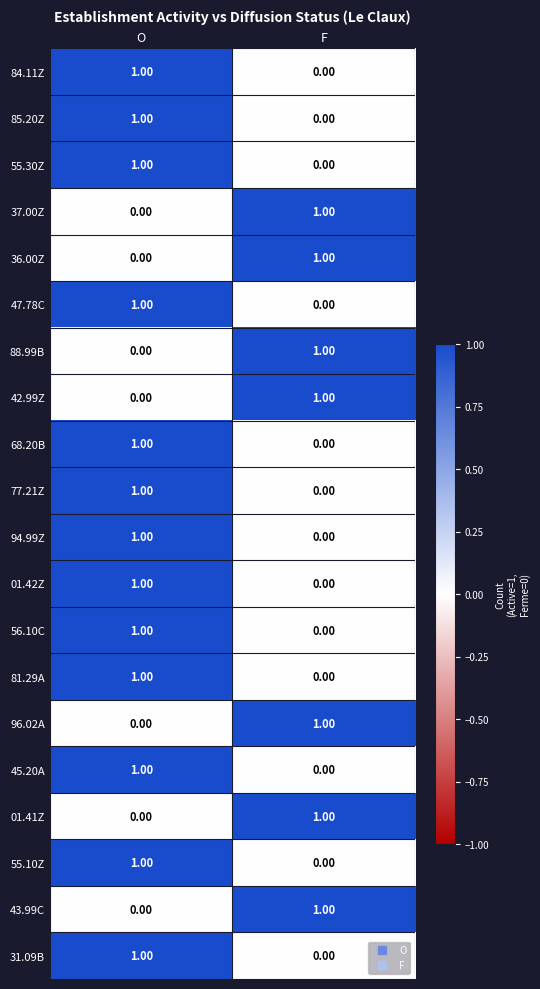

At which category is the sum across all series the highest?

O